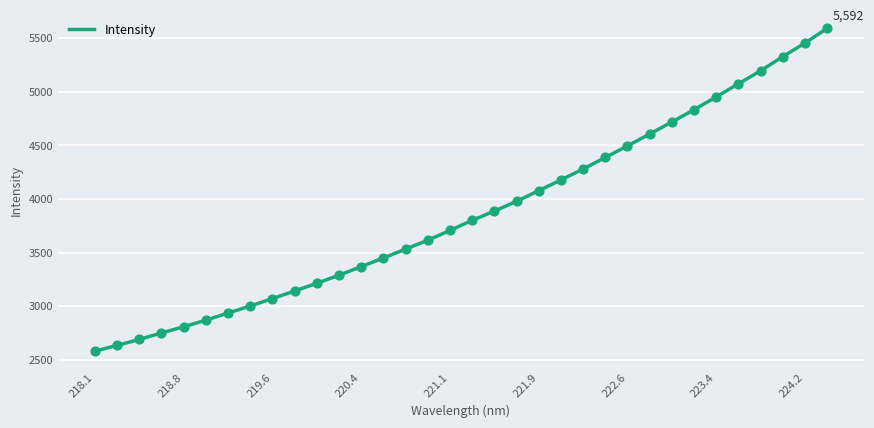

What is the difference between the maximum and minimum values?

3014.0